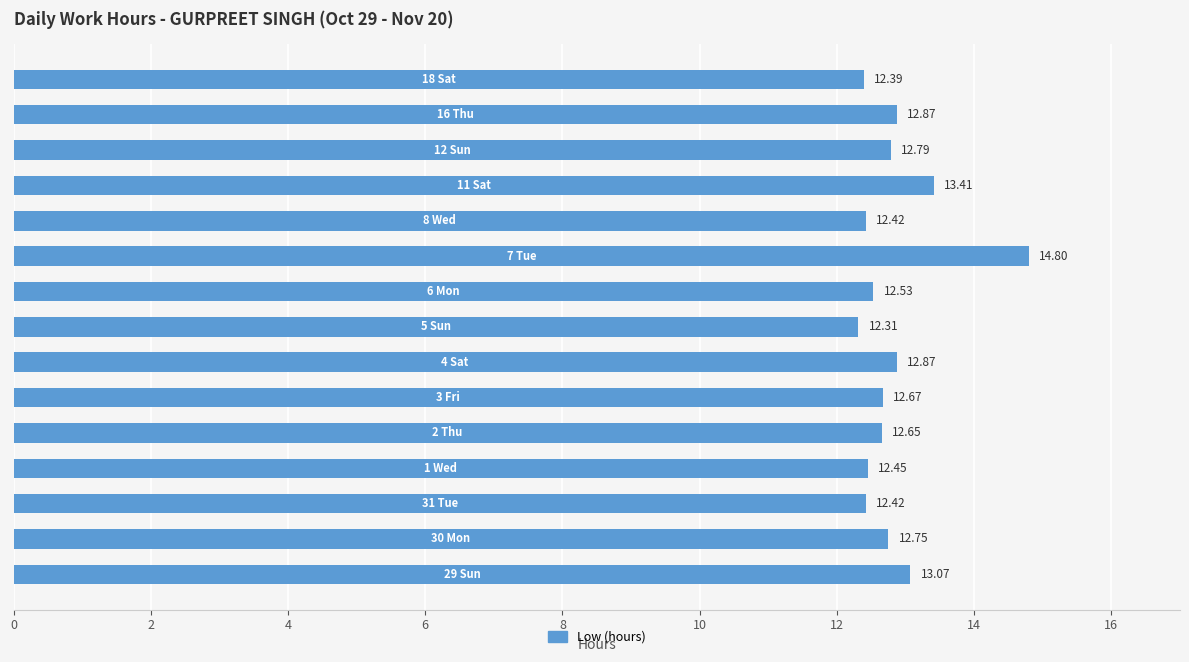

What is the sum of all values?

192.4